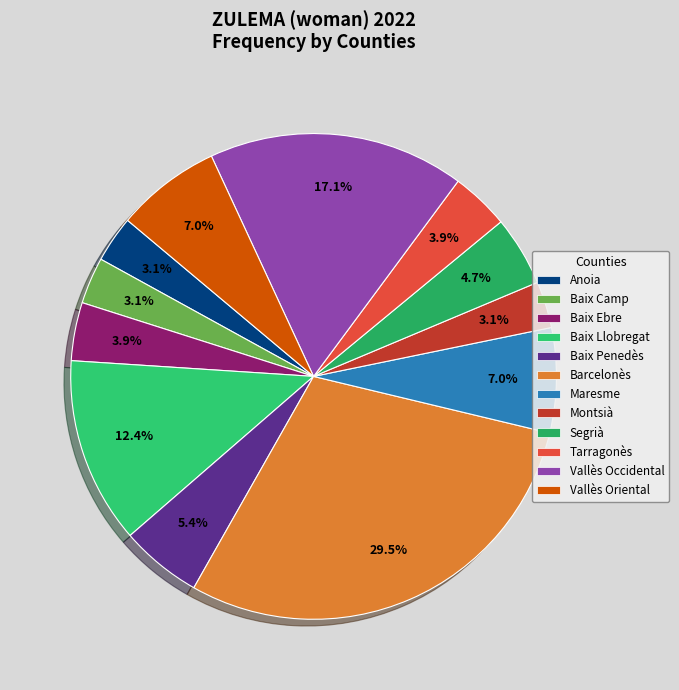

Combined, do Segrià and Barcelonès account for over 50%?

No